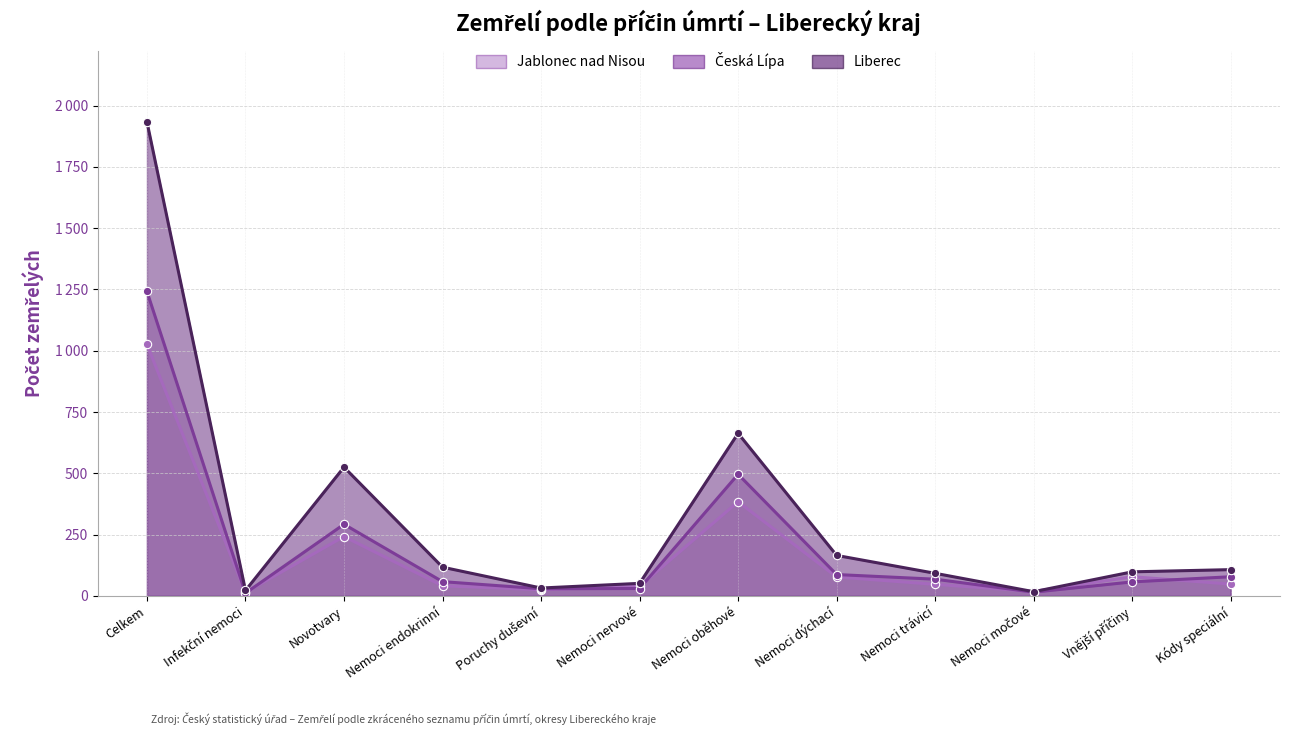

Count the number of categories in the chart.

12